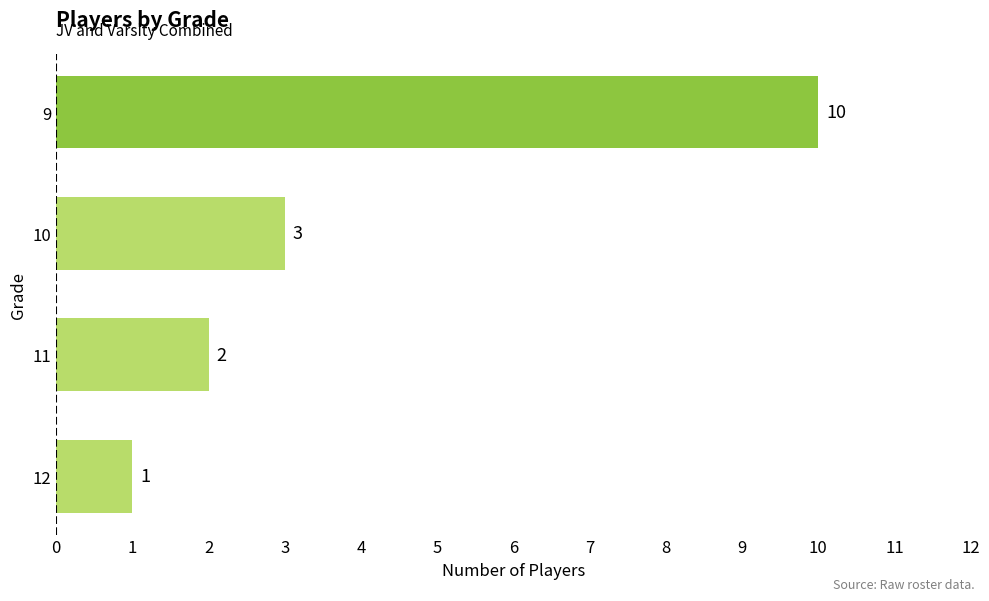

The value at 9 is 14. True or false?

False